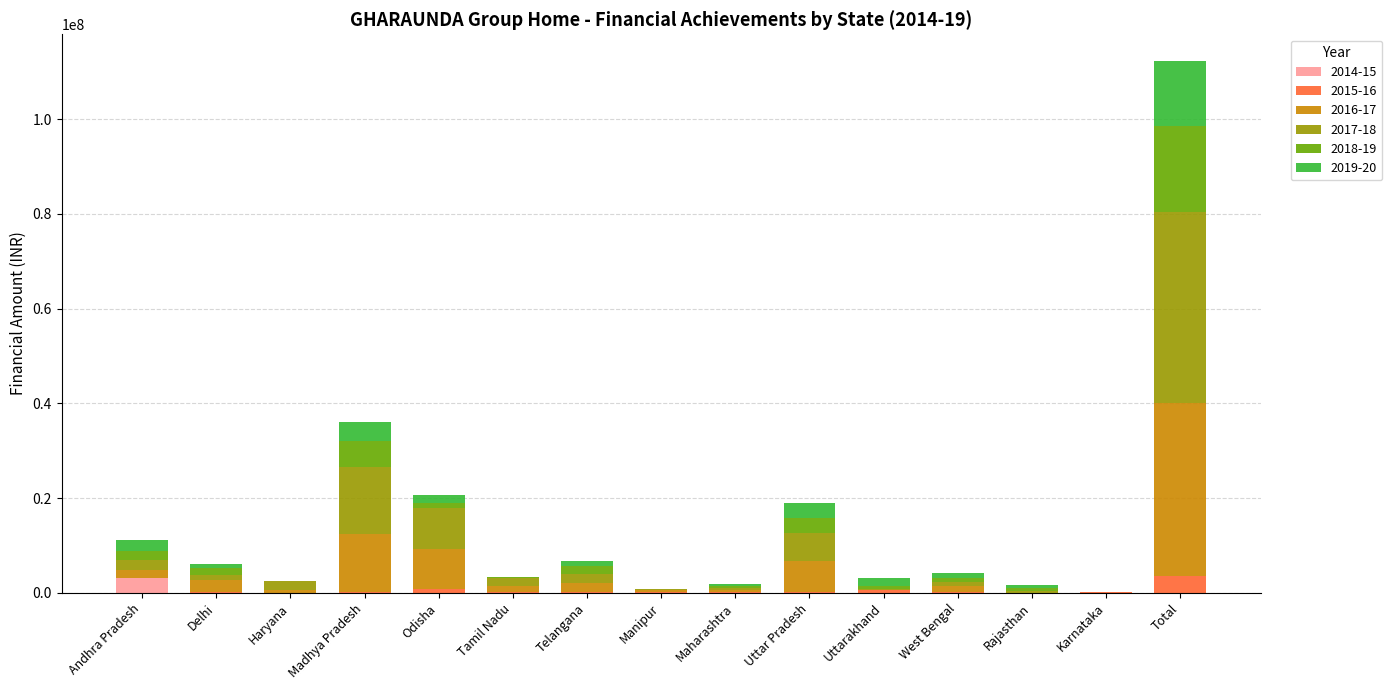

What is the total value across all series at Total?

112270499